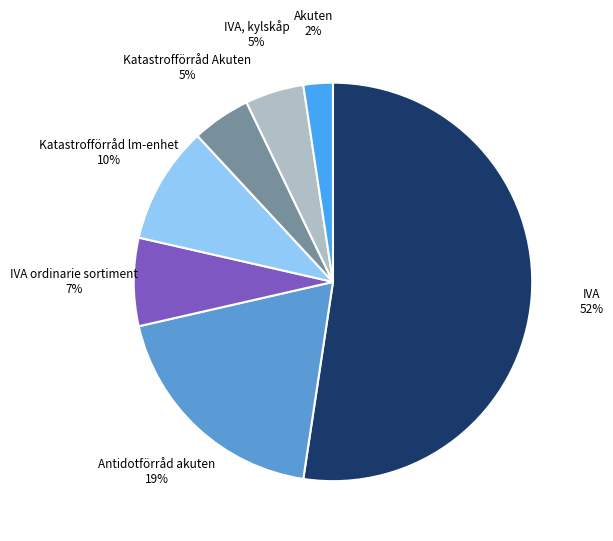

Which category has the smallest portion of the pie?

Akuten